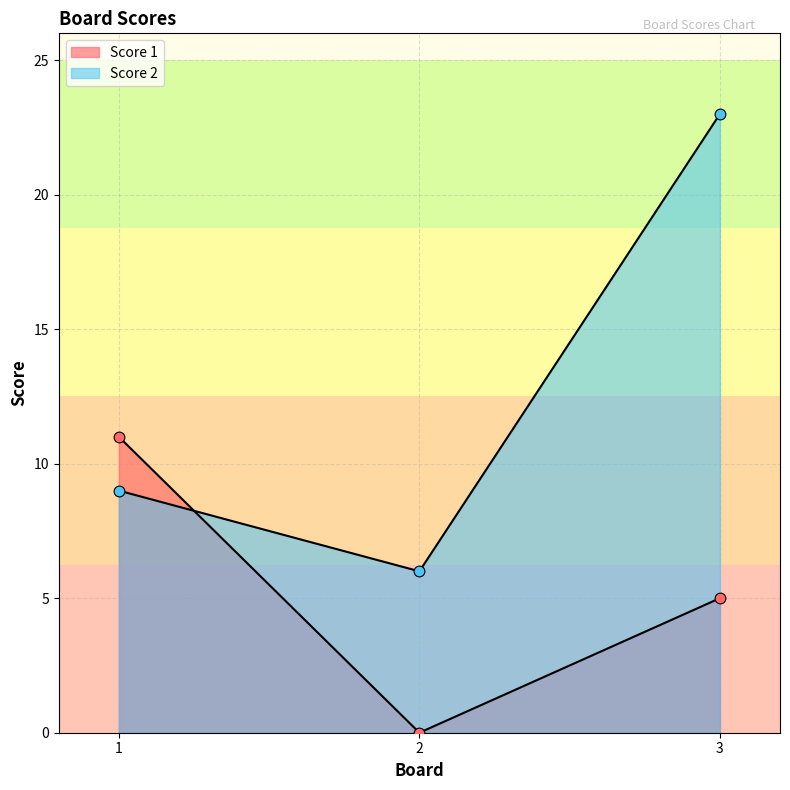

Which series has the largest total across all categories?

Score 2